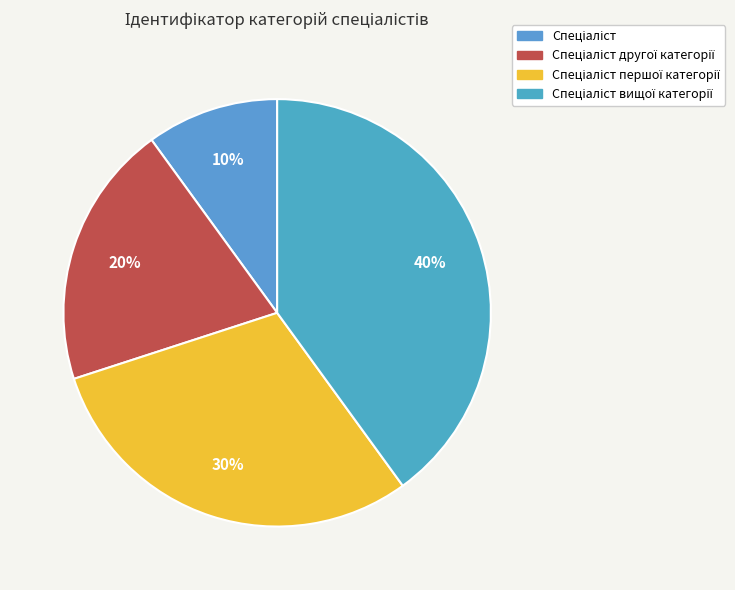

True or false: Спеціаліст accounts for 10% of the total.

True